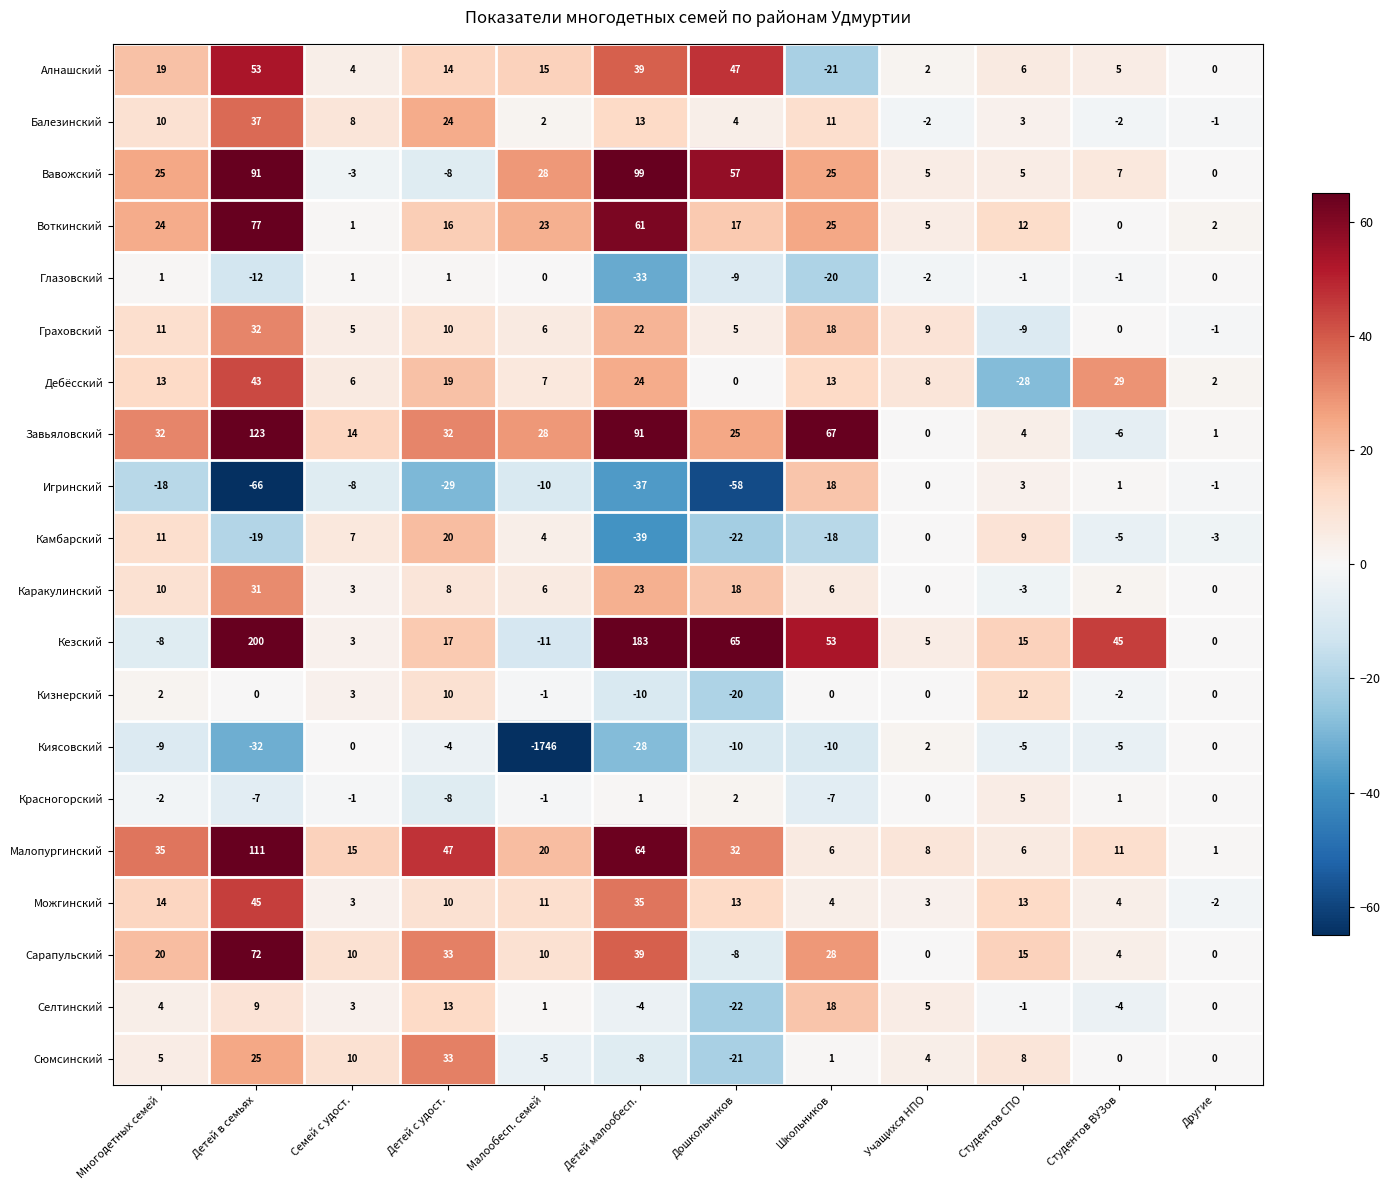

At which label does Камбарский first exceed 0?

Многодетных семей